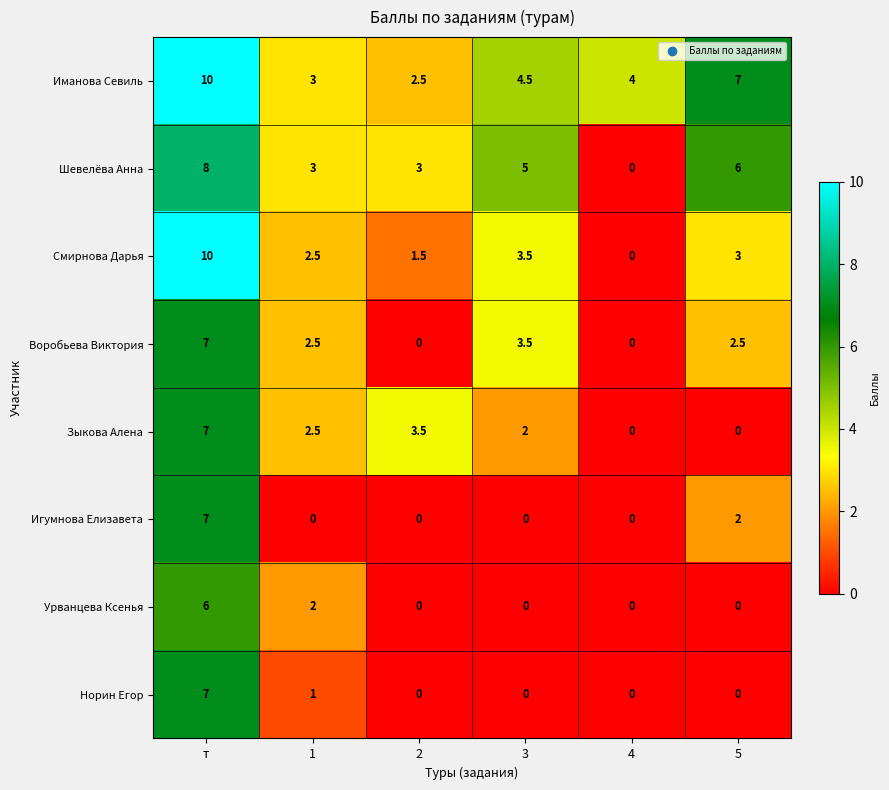

What is the average value of the Смирнова Дарья series?

3.4